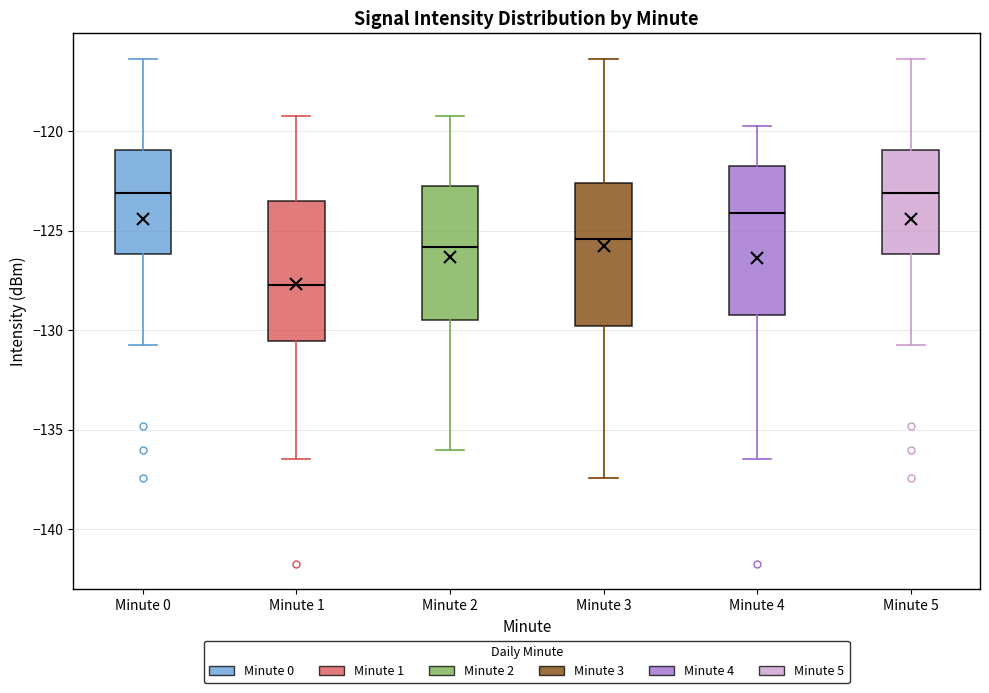

Which box has the lowest median line?

Minute 1